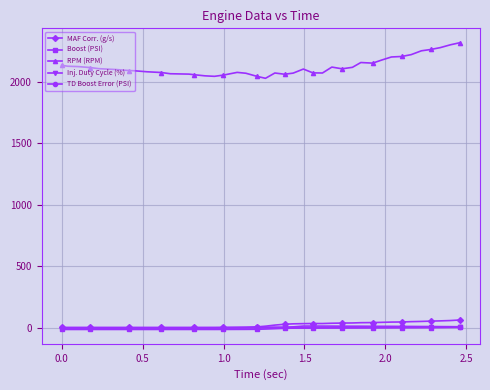

Which series has the largest range (max minus min)?

RPM (RPM)